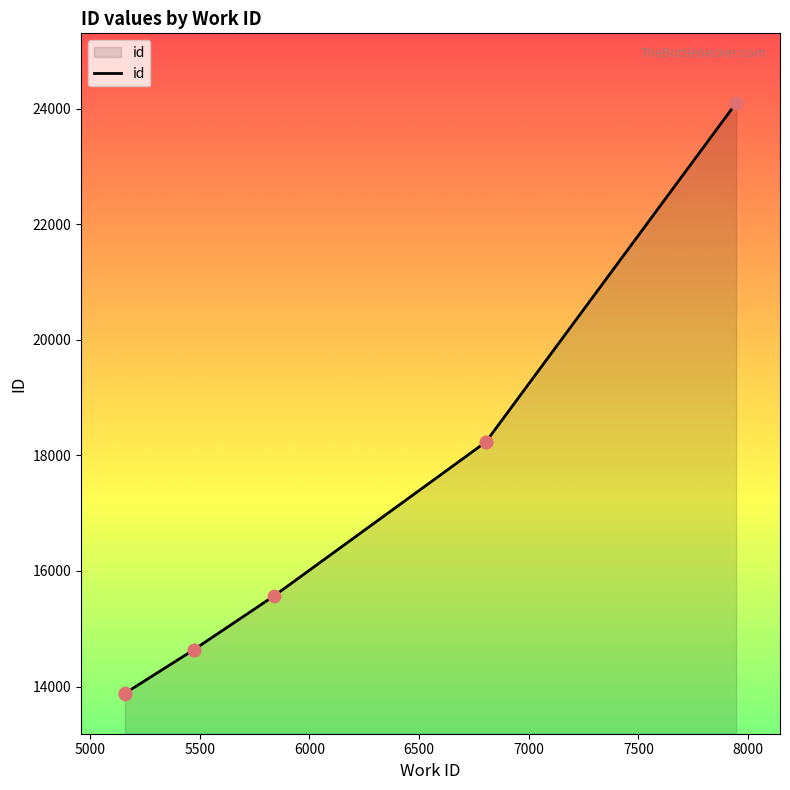

Which has a higher value, 5839 or 5473?

5839